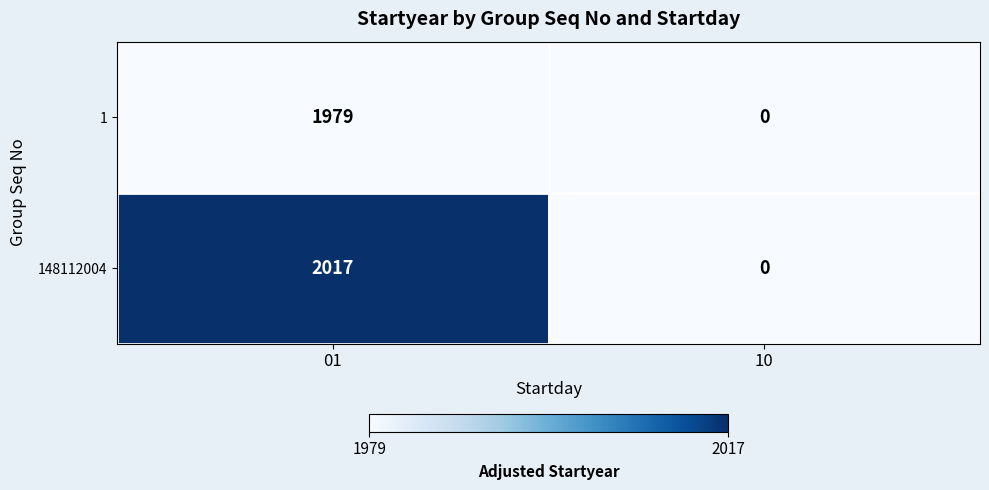

What is the maximum value shown in the chart?

2017